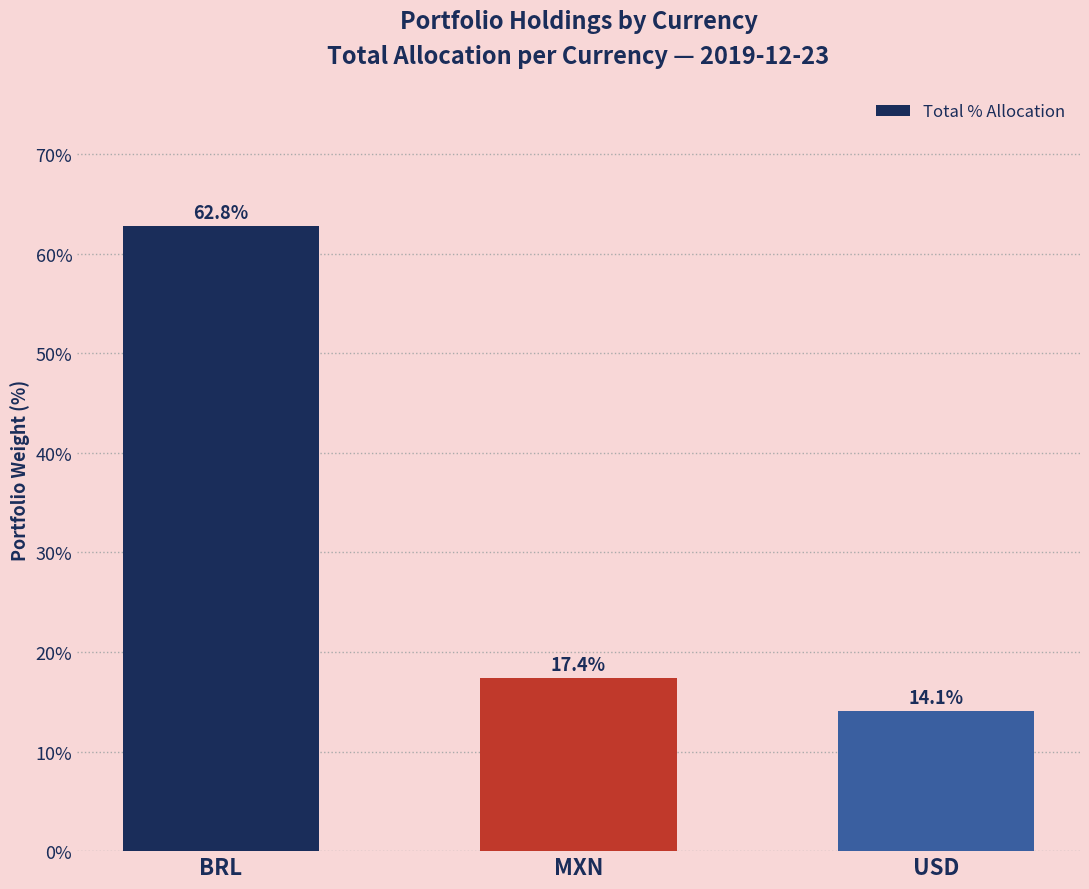

Is it true that the value at BRL is 30.9?

False